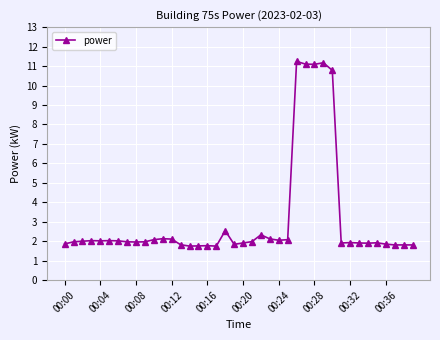

True or false: the data has more than 0 interior local peaks.

True